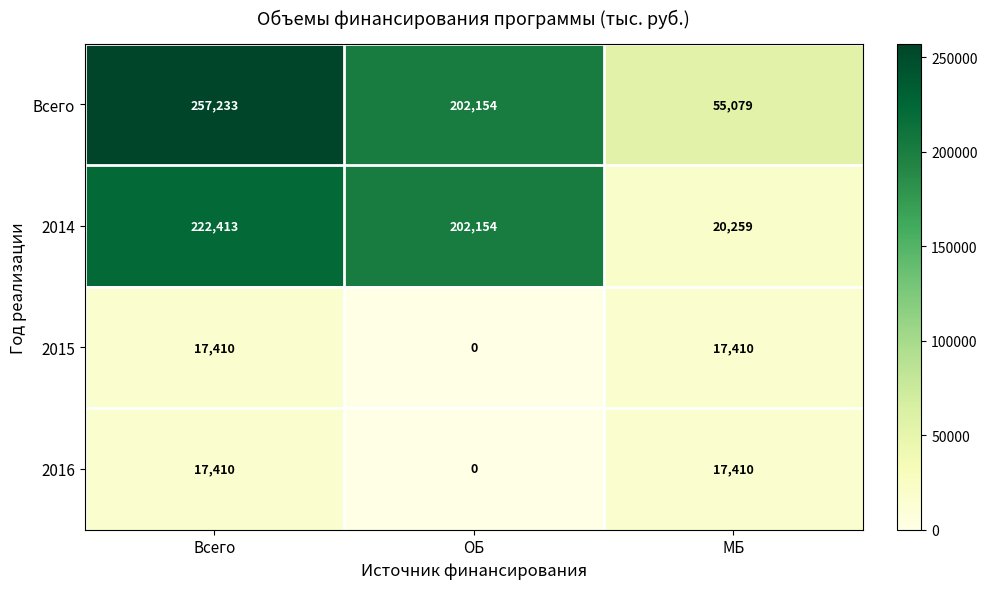

How many series are shown in this chart?

4